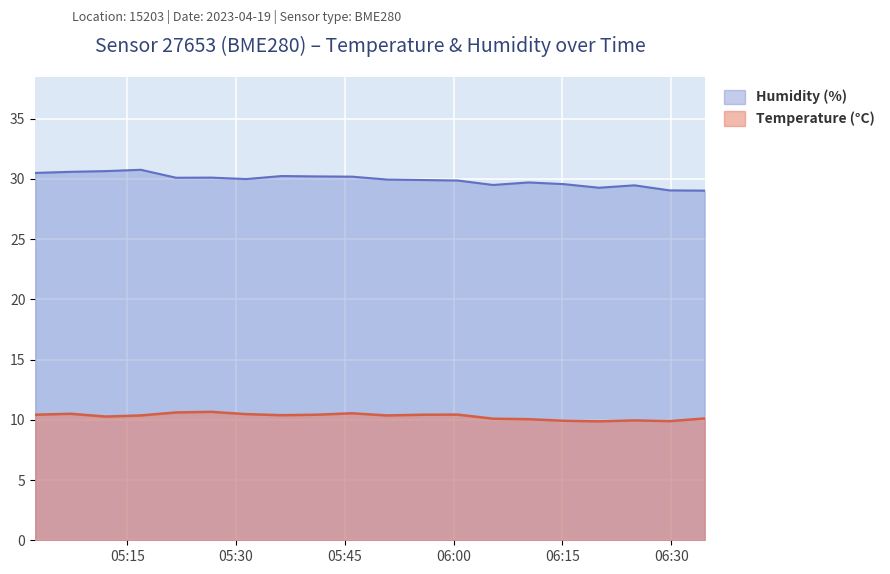

Where is the first local minimum for Humidity (%)?

2023-04-19T05:21:44